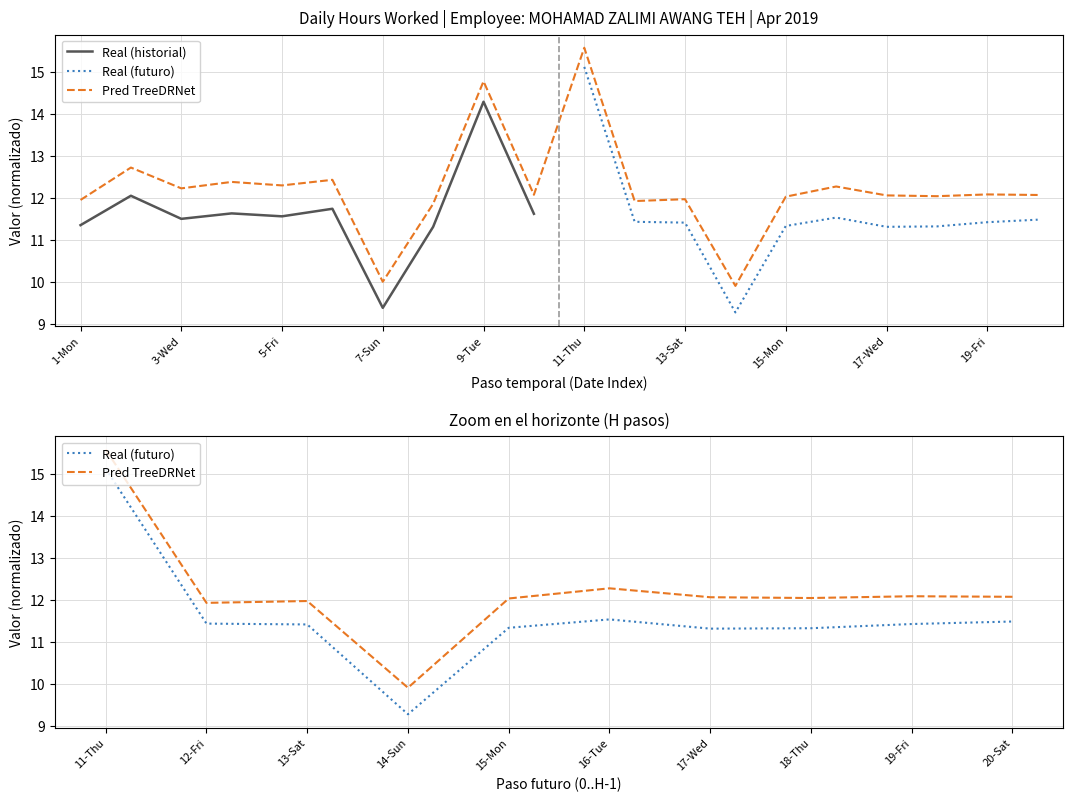

How many interior local peaks does the Real (historial) series have?

4